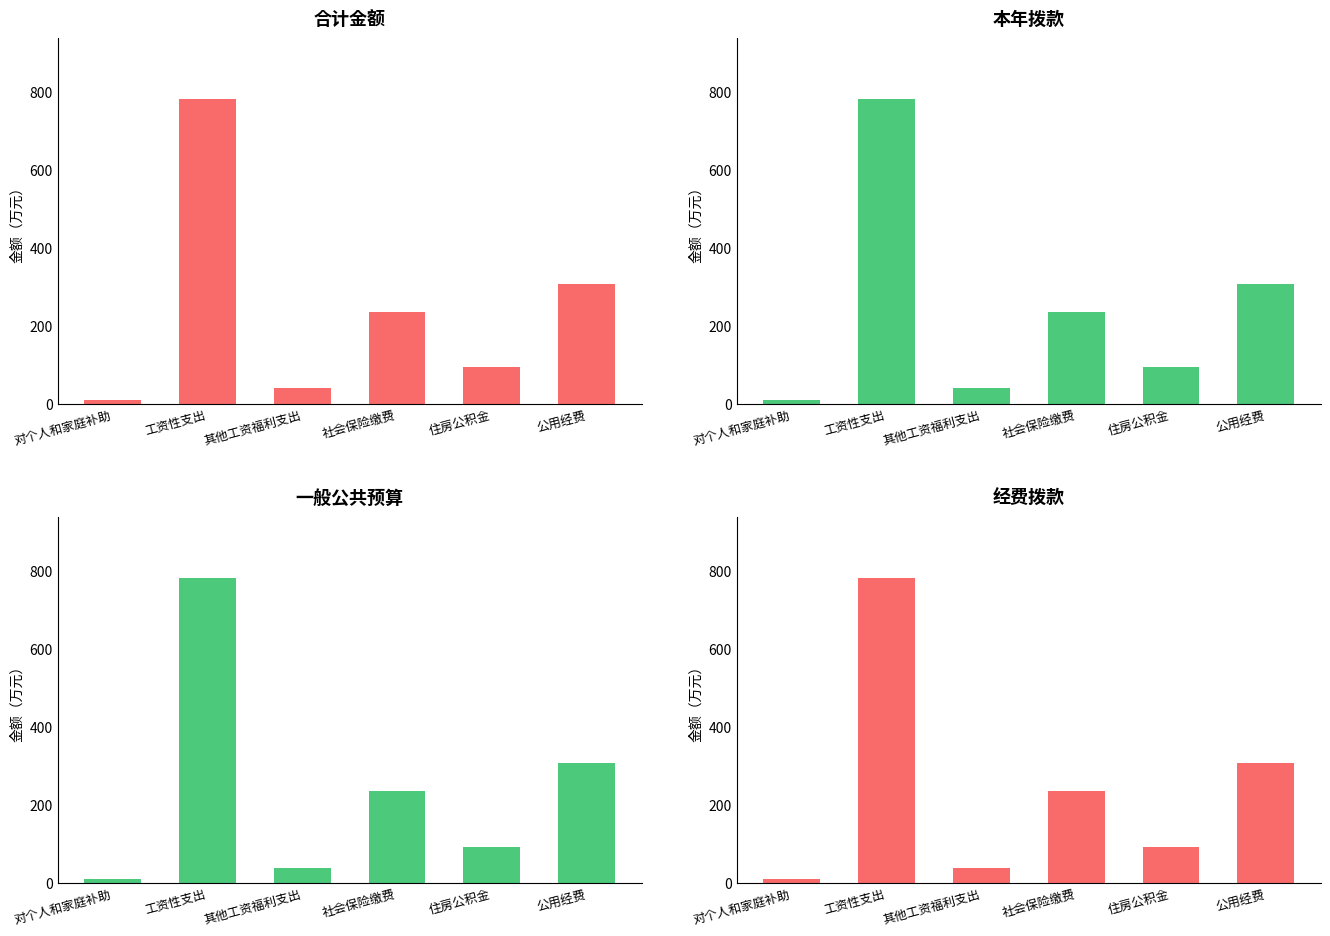

Between 公用经费 and 对个人和家庭补助, which is larger?

公用经费